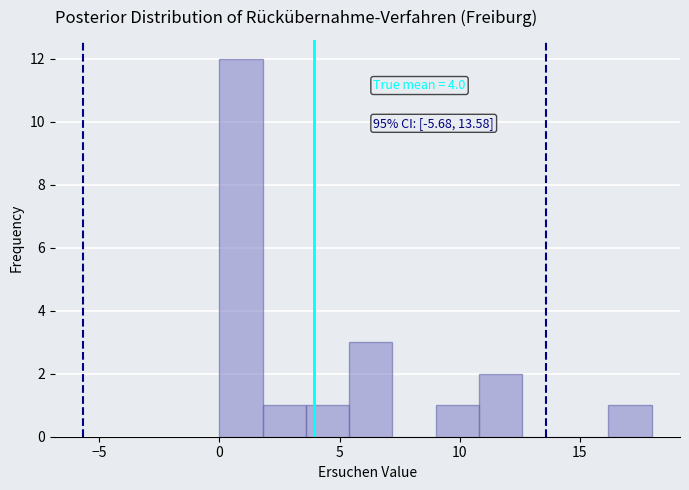

Around what value on the x-axis is the tallest bar? Give the approximate position of its centre, as read against the axis.

1.0